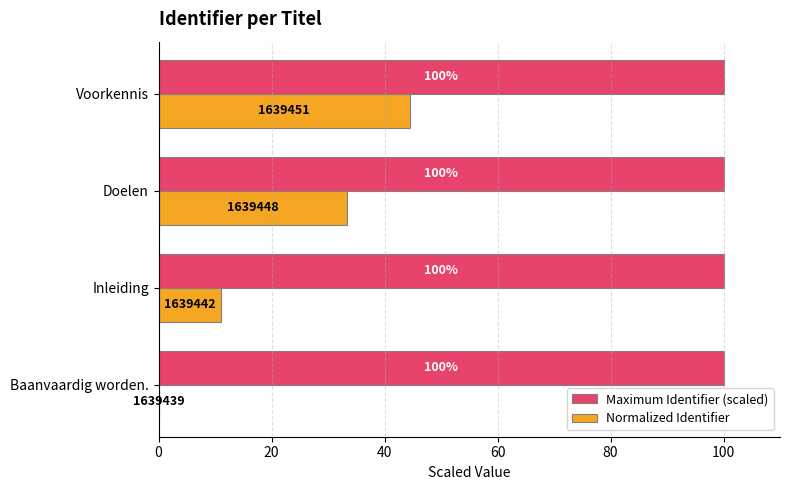

The Maximum Identifier (scaled) series shows 100.0 at Inleiding. True or false?

True